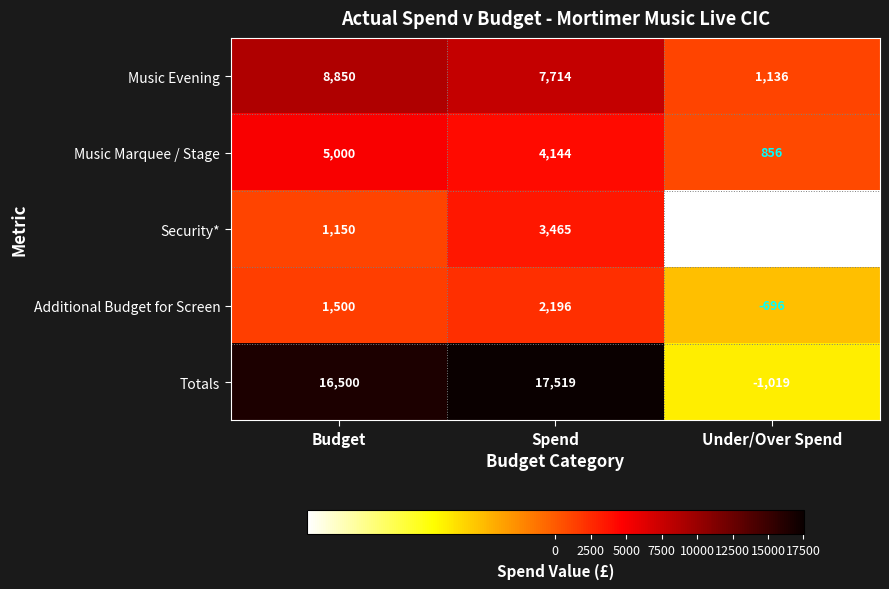

What is the difference between the second highest and minimum values in the Totals series?

17519